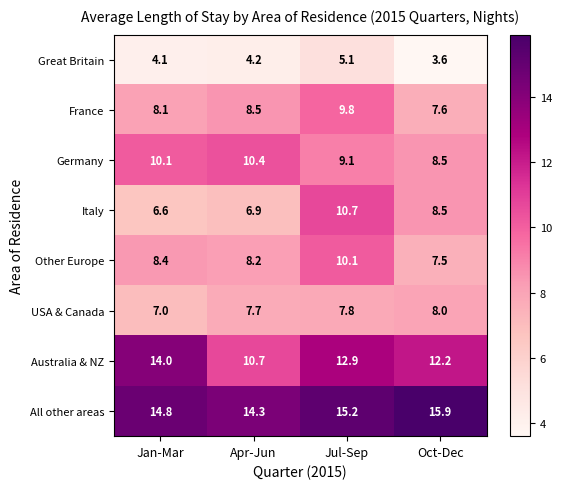

Which series has the widest spread of values?

Italy